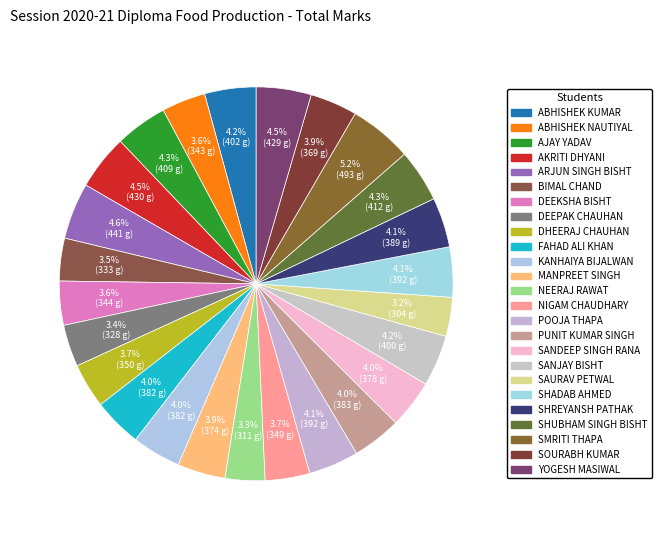

What percentage do KANHAIYA BIJALWAN and SMRITI THAPA together represent?

9.2%